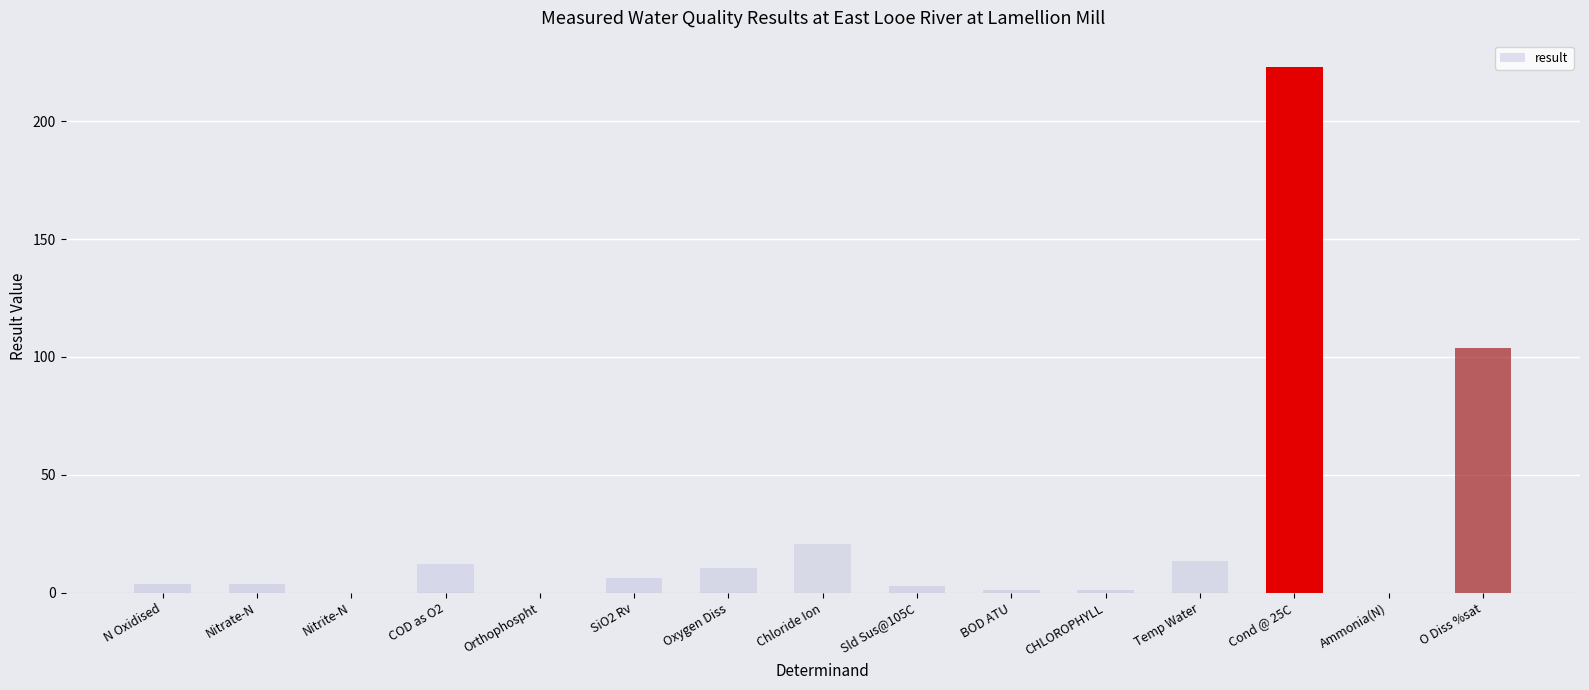

What is the greatest value displayed?

223.0